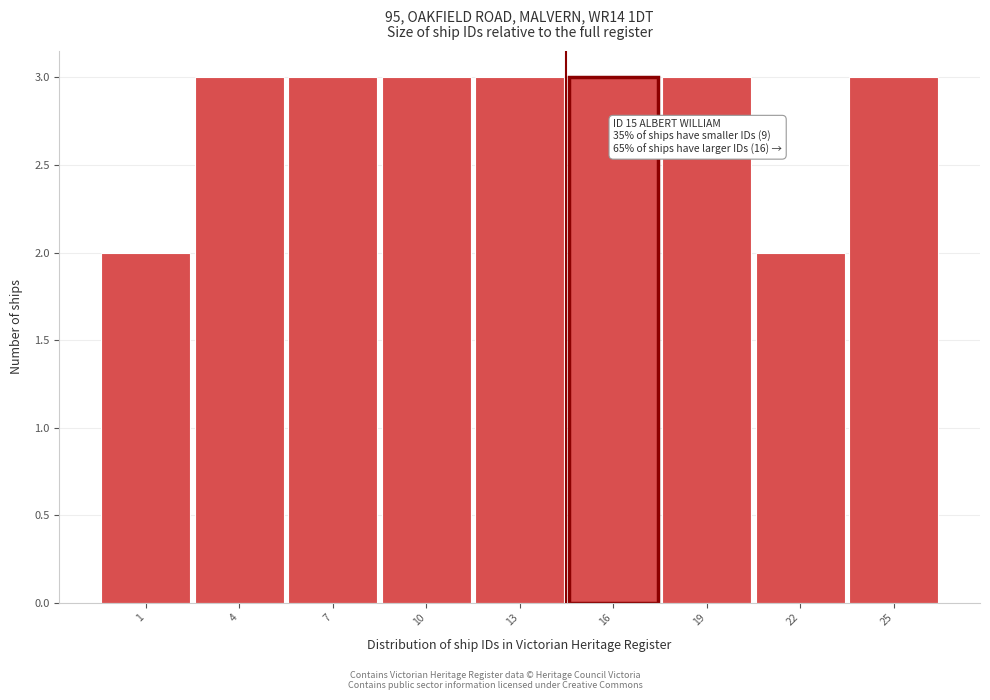

Reading left to right, transcribe all the data shown in this chart.

1=2	4=3	7=3	10=3	13=3	16=3	19=3	22=2	25=3